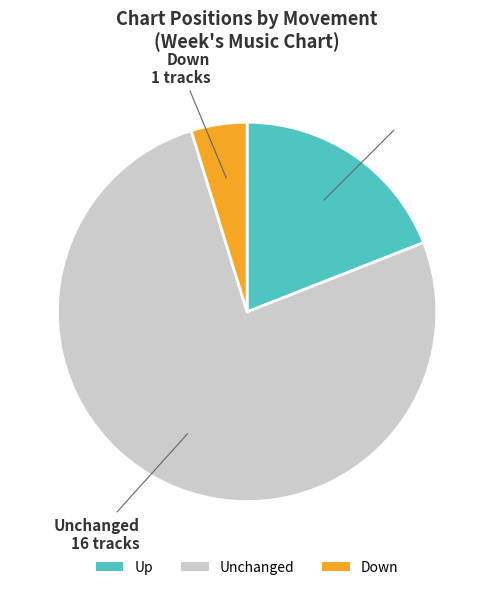

Which slice is the smallest?

Down